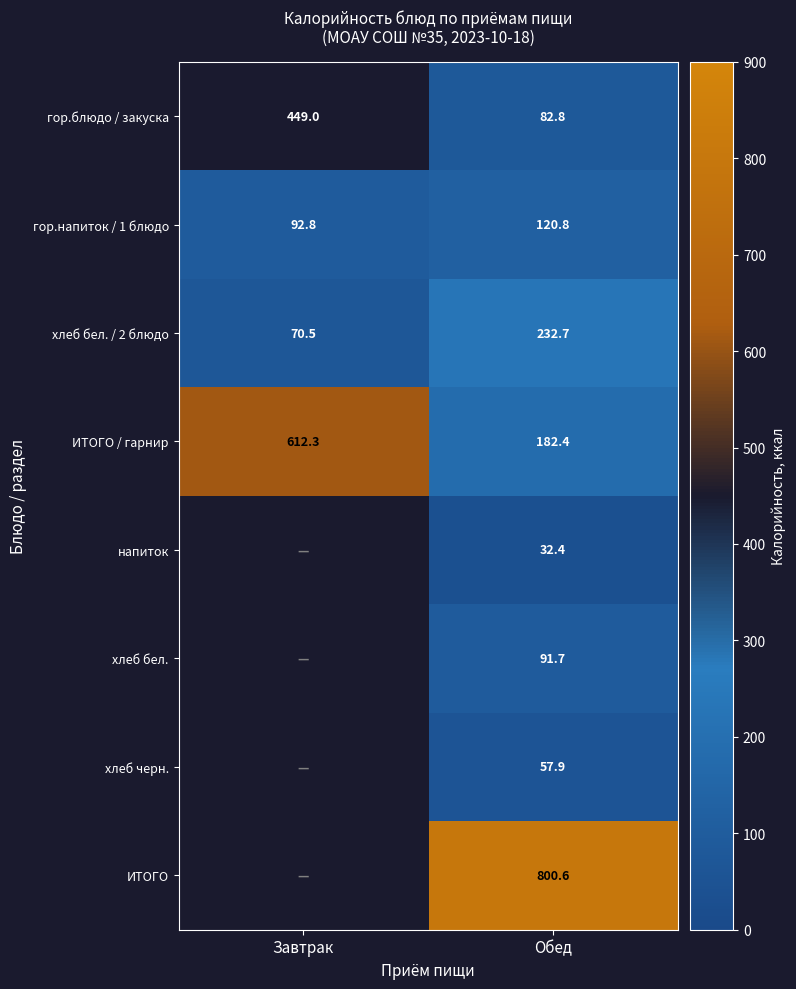

How many data points in хлеб бел. / 2 блюдо are less than 232?

1